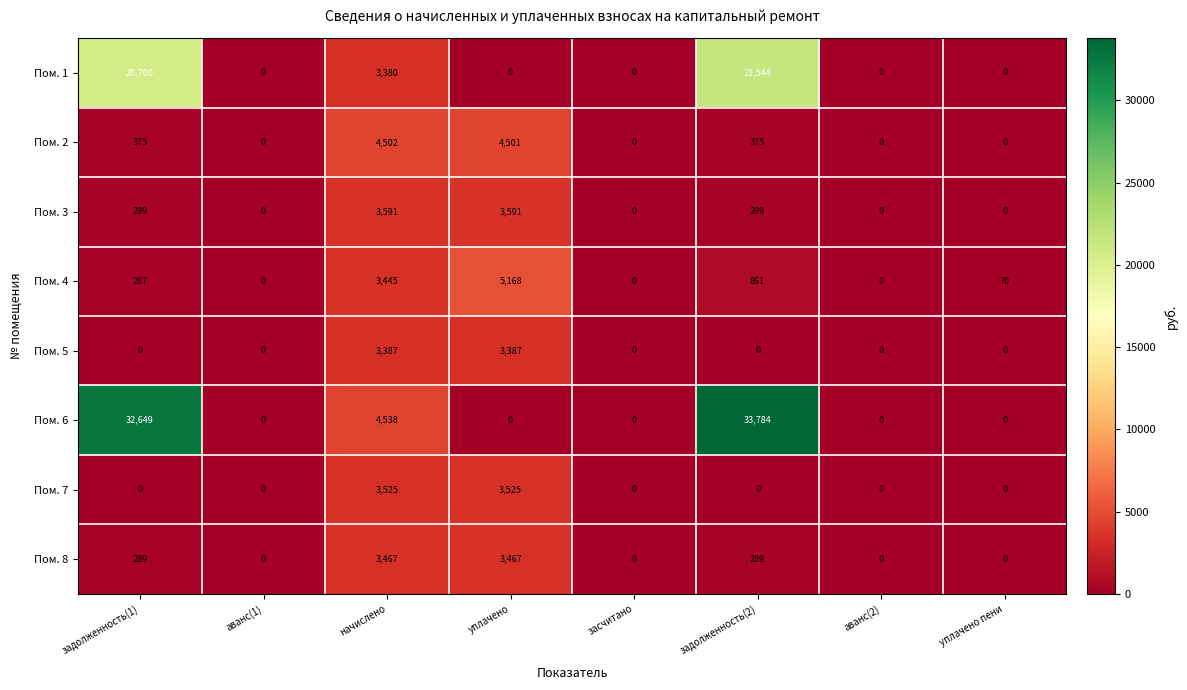

What is the difference between the highest and lowest values at задолженность(2)?

33784